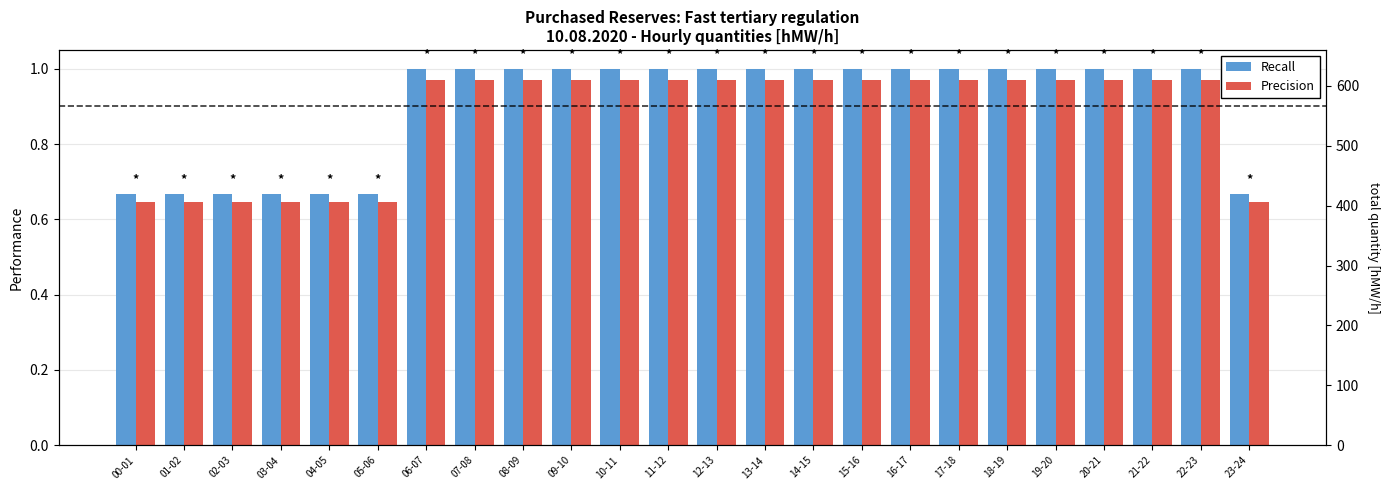

Between 01-02 and 02-03, which series saw the biggest shift?

Recall